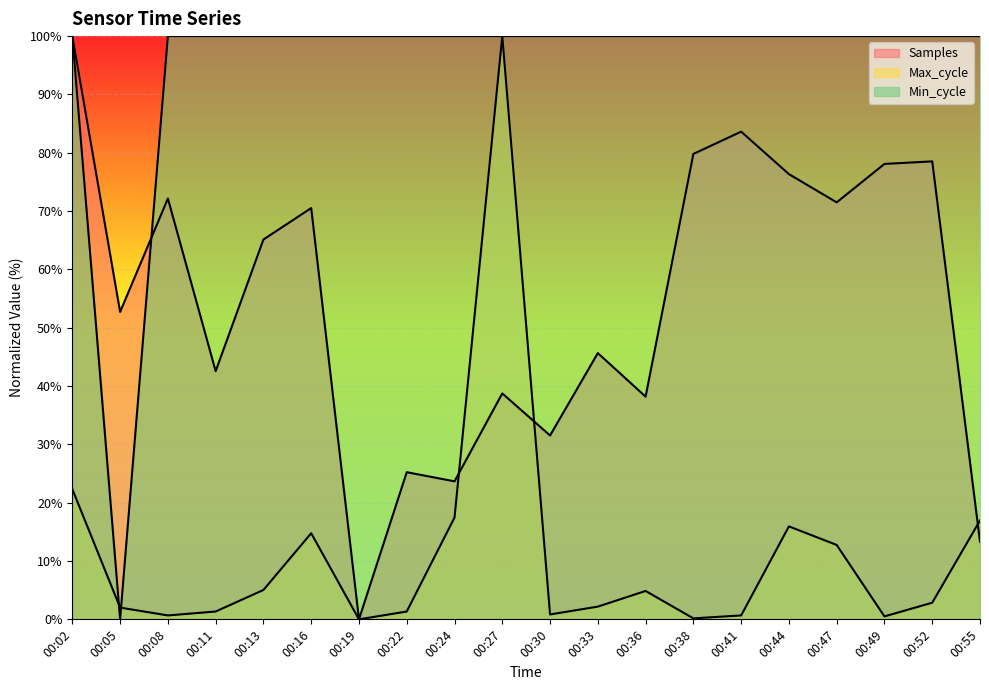

List the labels in order of Samples value, smallest first.

00:19, 00:55, 00:24, 00:22, 00:30, 00:36, 00:27, 00:11, 00:33, 00:05, 00:13, 00:16, 00:47, 00:08, 00:44, 00:49, 00:52, 00:38, 00:41, 00:02